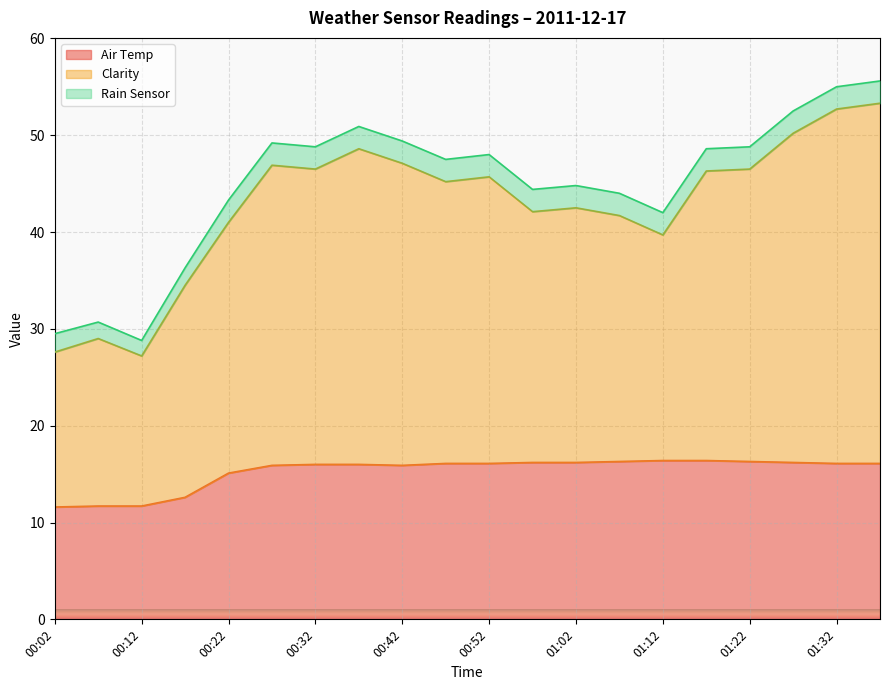

Is it true that Air Temp equals 10.3 at 01:27?

False